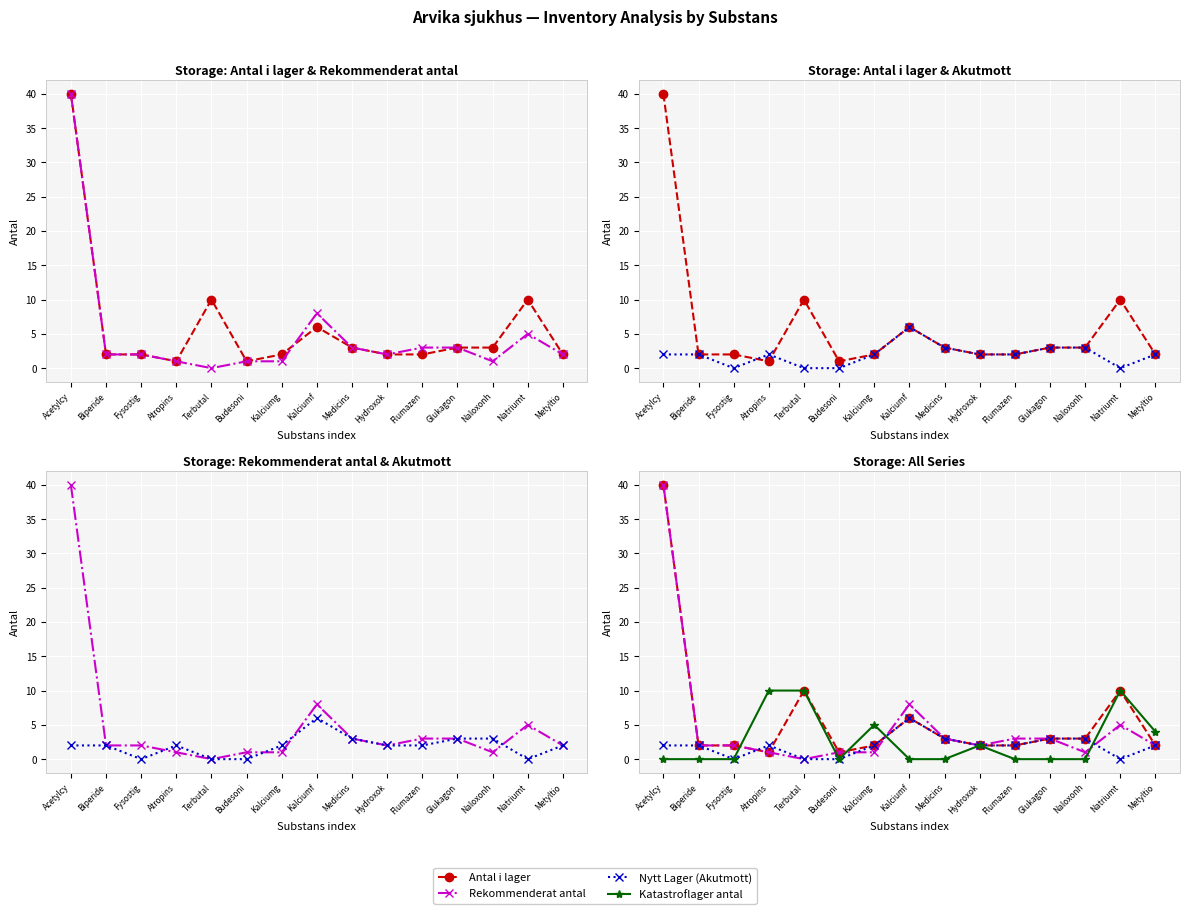

True or false: Rekommenderat antal has a value of 2 at Fysostig.

True